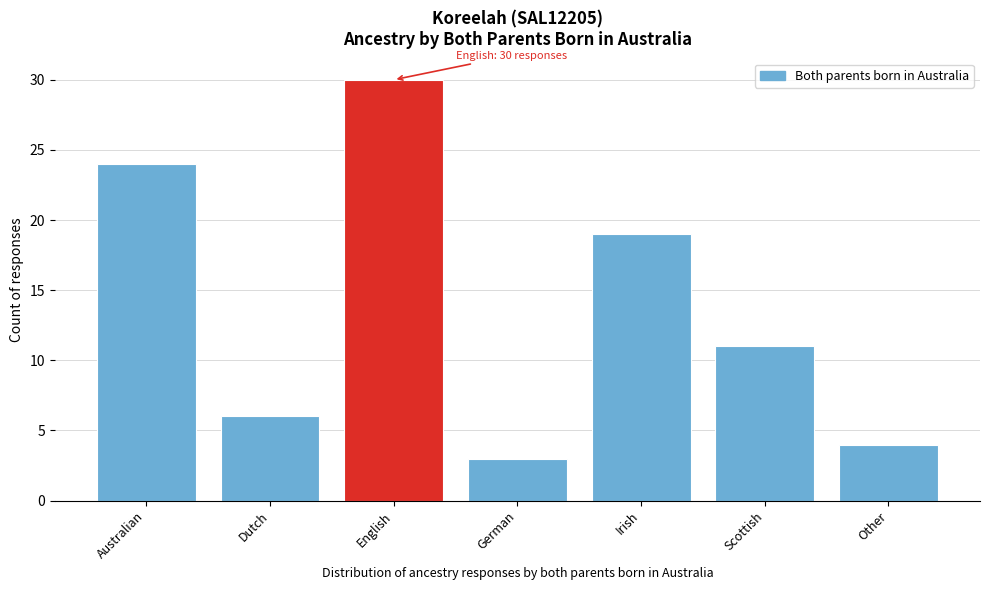

Reading right to left, list all the values displayed in this chart.

Other=4	Scottish=11	Irish=19	German=3	English=30	Dutch=6	Australian=24